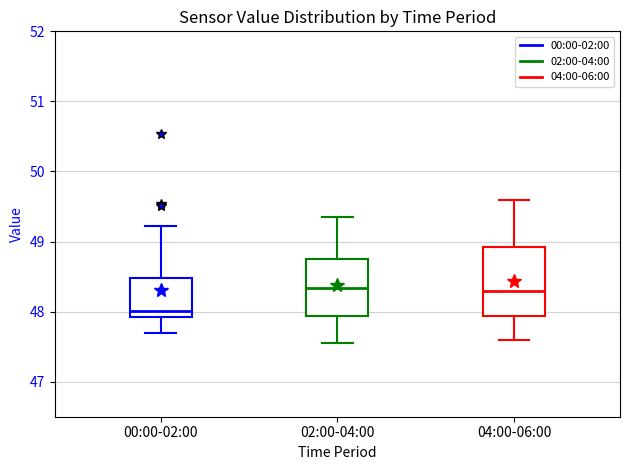

Where does the median line of the box for 00:00-02:00 sit on the y-axis? The values are not printed on the chart, so give them approximately, as read against the axis.

48.0